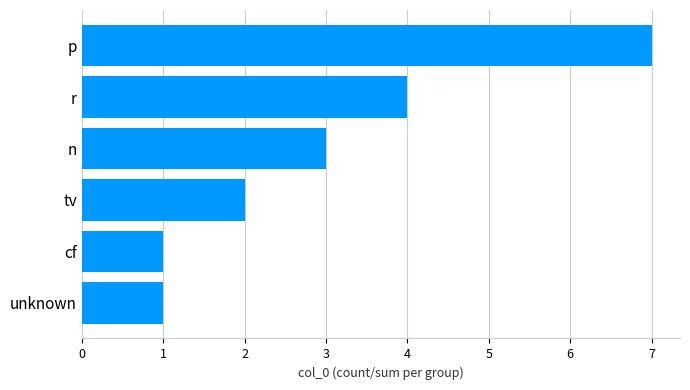

What is the average value?

3